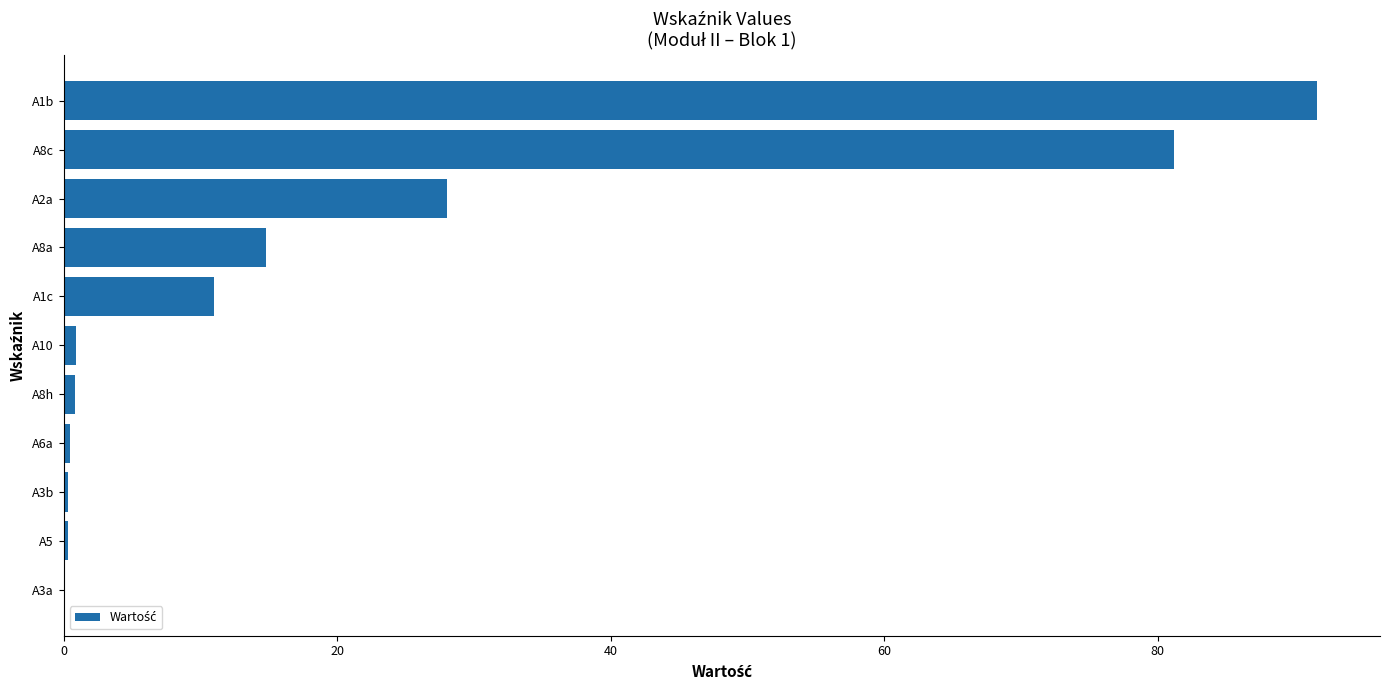

What is the average value?

20.9